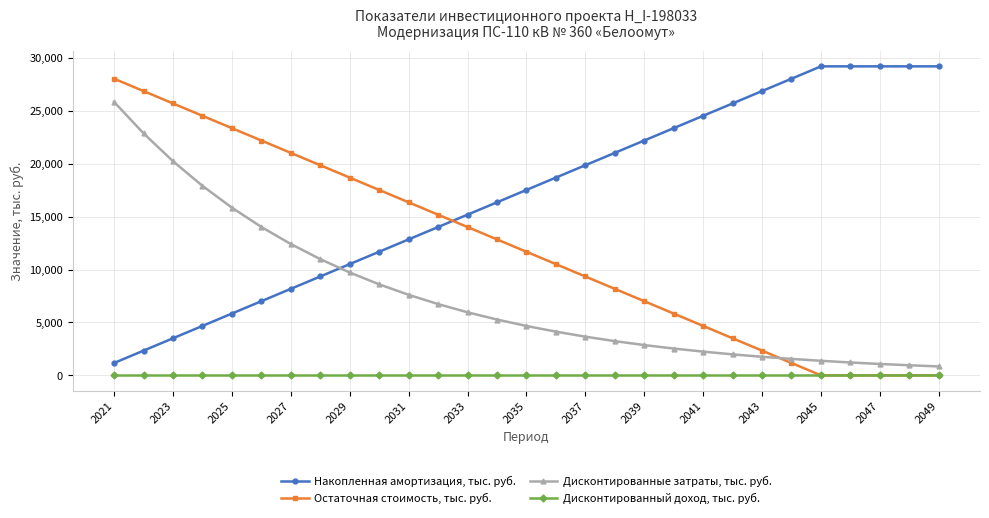

Rank the series by their average value, from lowest to highest.

Дисконтированный доход, тыс. руб., Дисконтированные затраты, тыс. руб., Остаточная стоимость, тыс. руб., Накопленная амортизация, тыс. руб.